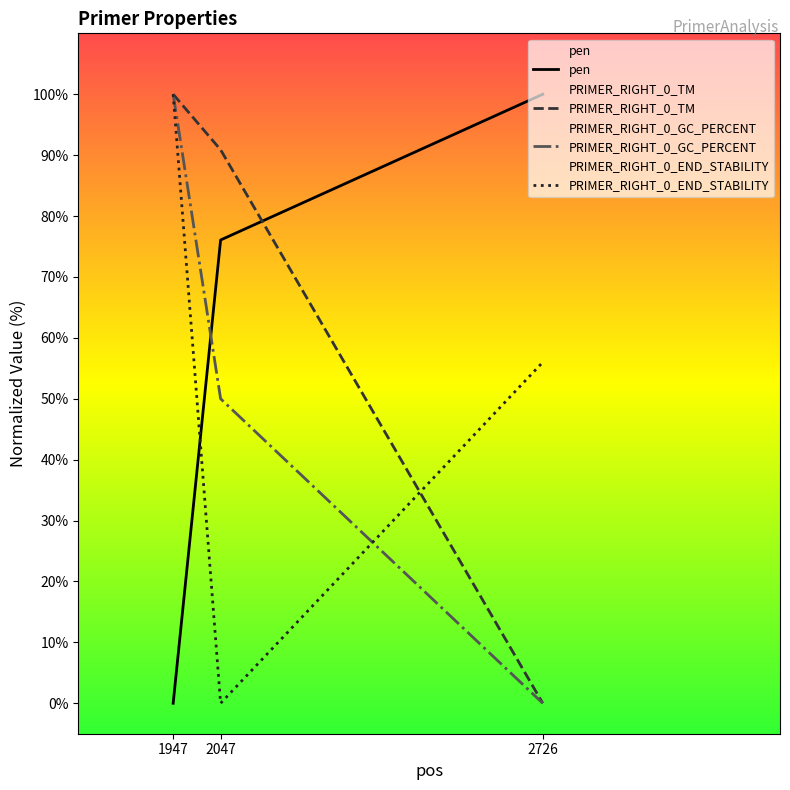

Reading right to left, what are all the values shown in this chart?

pen: 2726=100.0	2047=76.1	1947=0.0
PRIMER_RIGHT_0_TM: 2726=0.0	2047=90.9	1947=100.0
PRIMER_RIGHT_0_GC_PERCENT: 2726=0.0	2047=50.0	1947=100.0
PRIMER_RIGHT_0_END_STABILITY: 2726=56.0	2047=0.0	1947=100.0